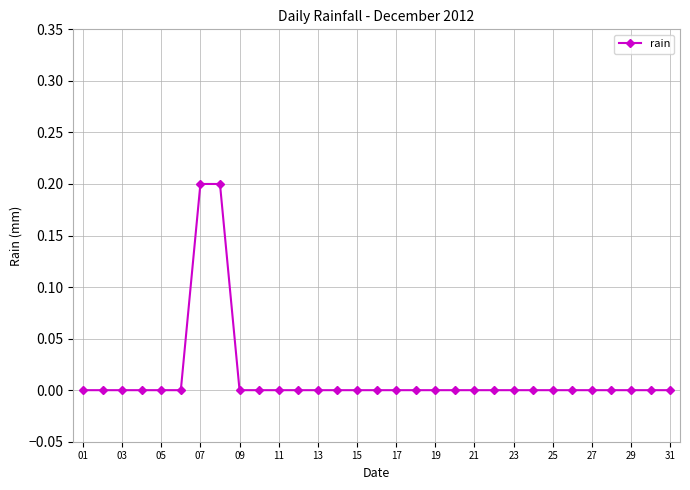

What is the sum of all values?

0.4